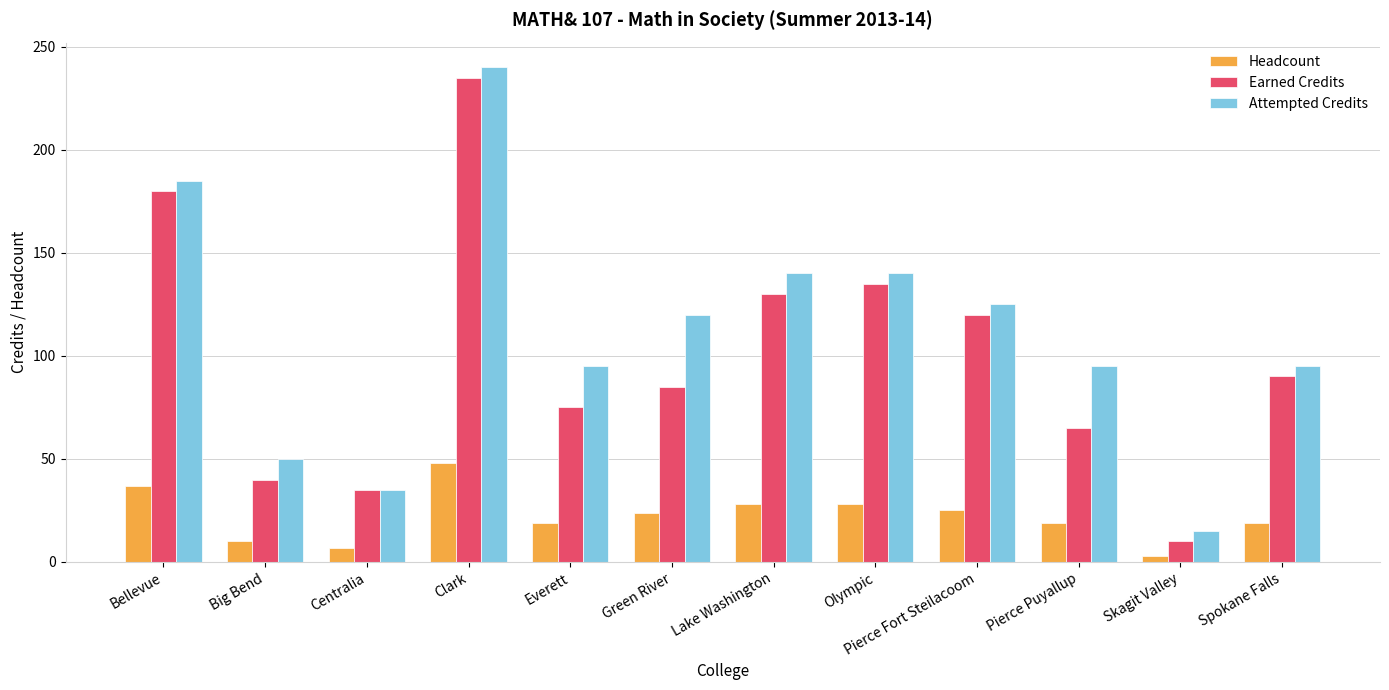

What is the average value of the Earned Credits series?

100